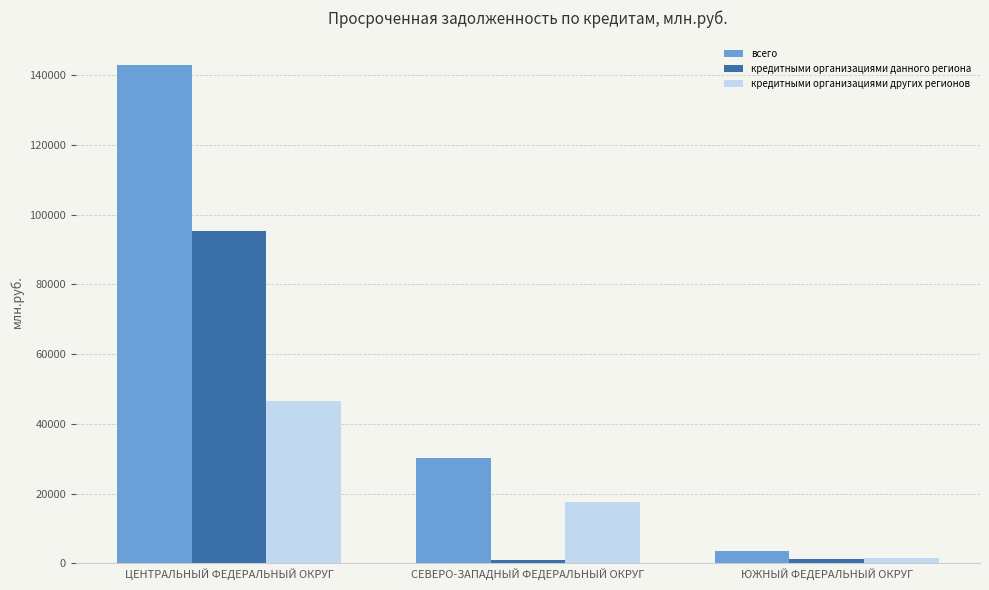

What is the difference between the всего values at СЕВЕРО-ЗАПАДНЫЙ ФЕДЕРАЛЬНЫЙ ОКРУГ and ЮЖНЫЙ ФЕДЕРАЛЬНЫЙ ОКРУГ?

26511